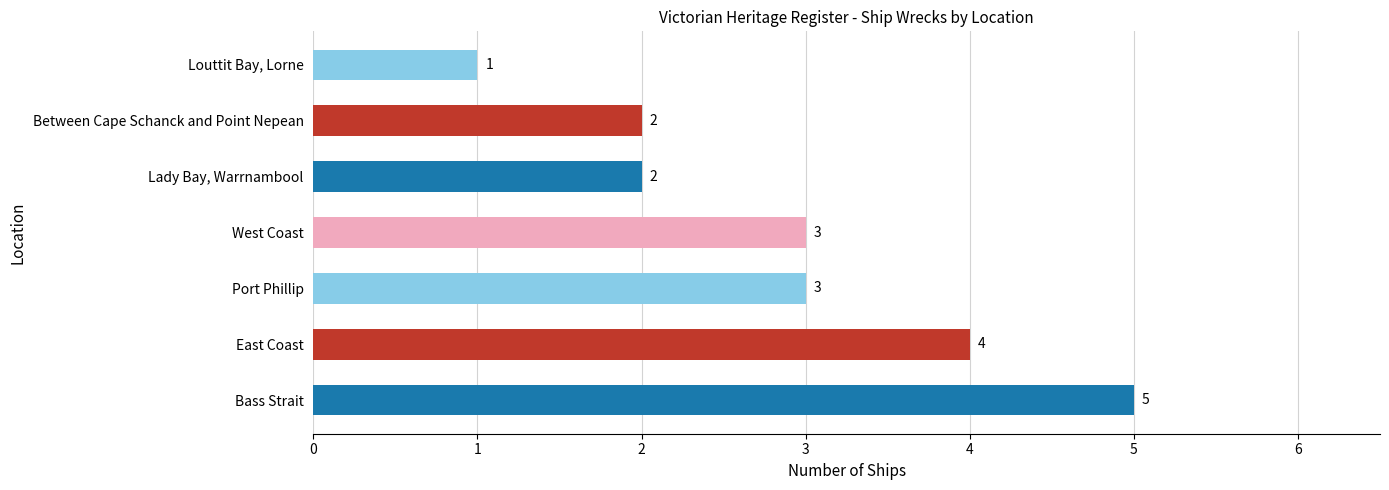

Approximately how many times larger is the value at Louttit Bay, Lorne compared to West Coast?

0.3